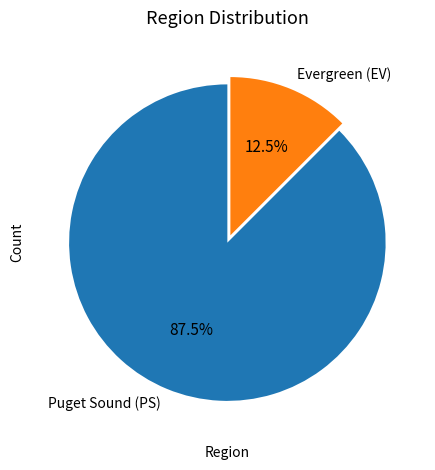

What percentage do Puget Sound (PS) and Evergreen (EV) together represent?

100.0%